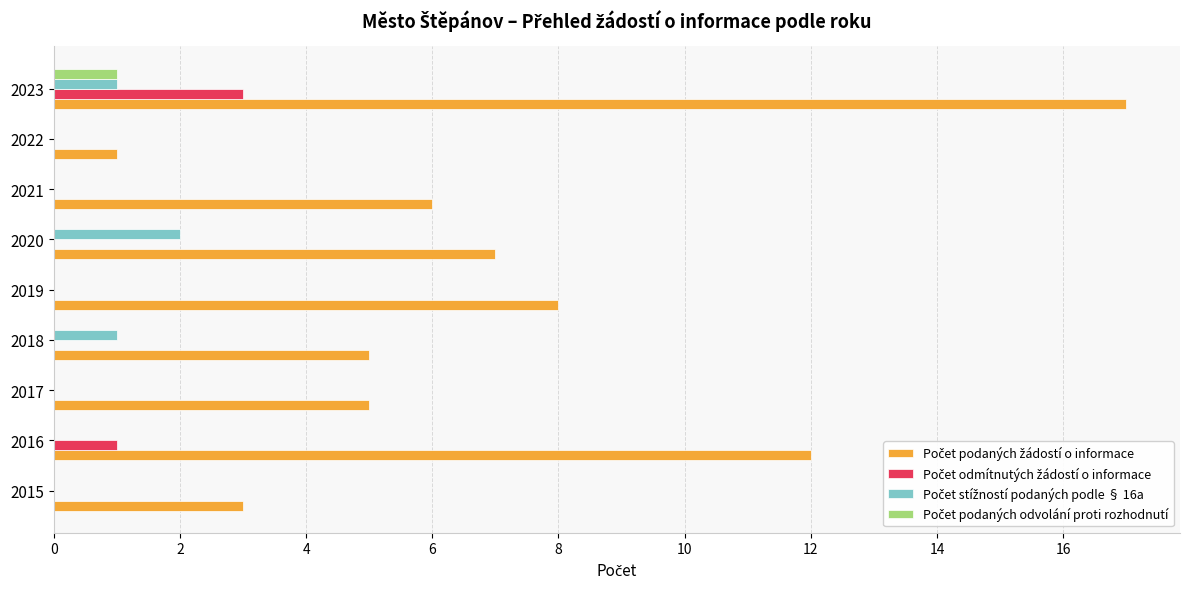

Count the number of data series in this chart.

4